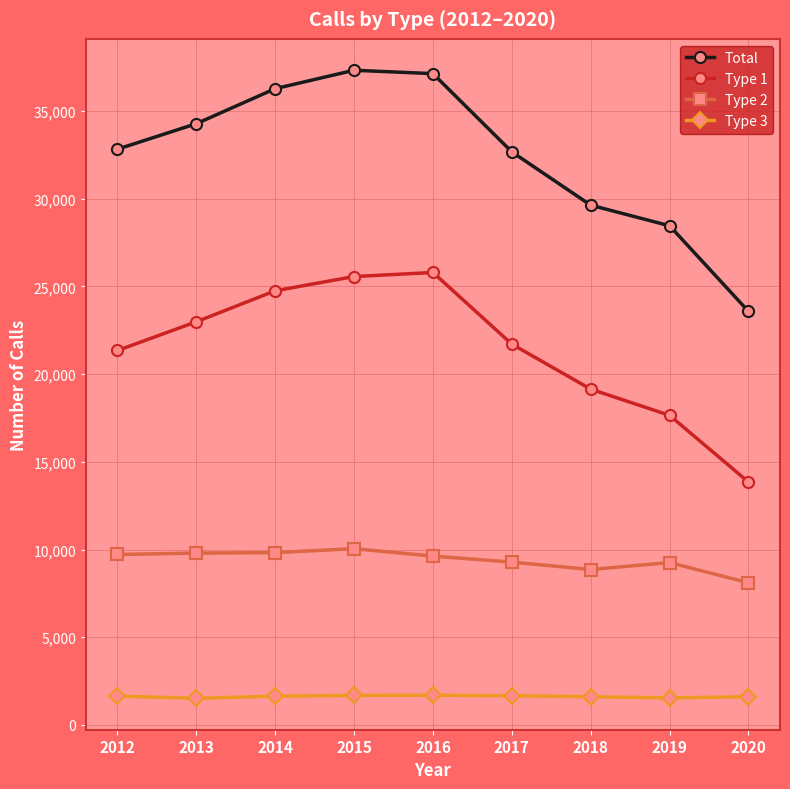

True or false: Type 3 and Type 1 intersect in this chart.

False